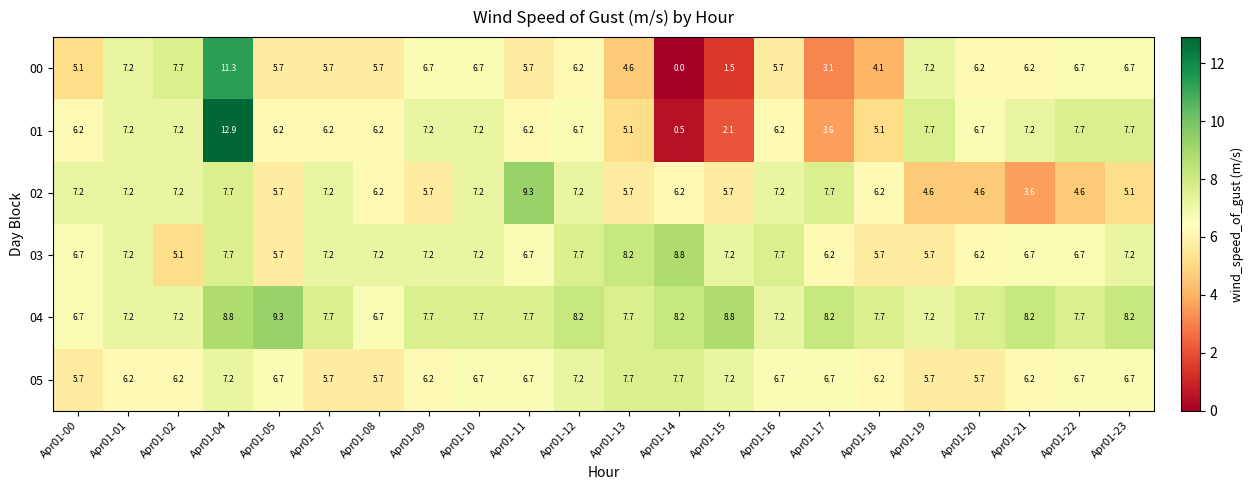

True or false: 04 has a value of 7.2 at Apr01-02.

True